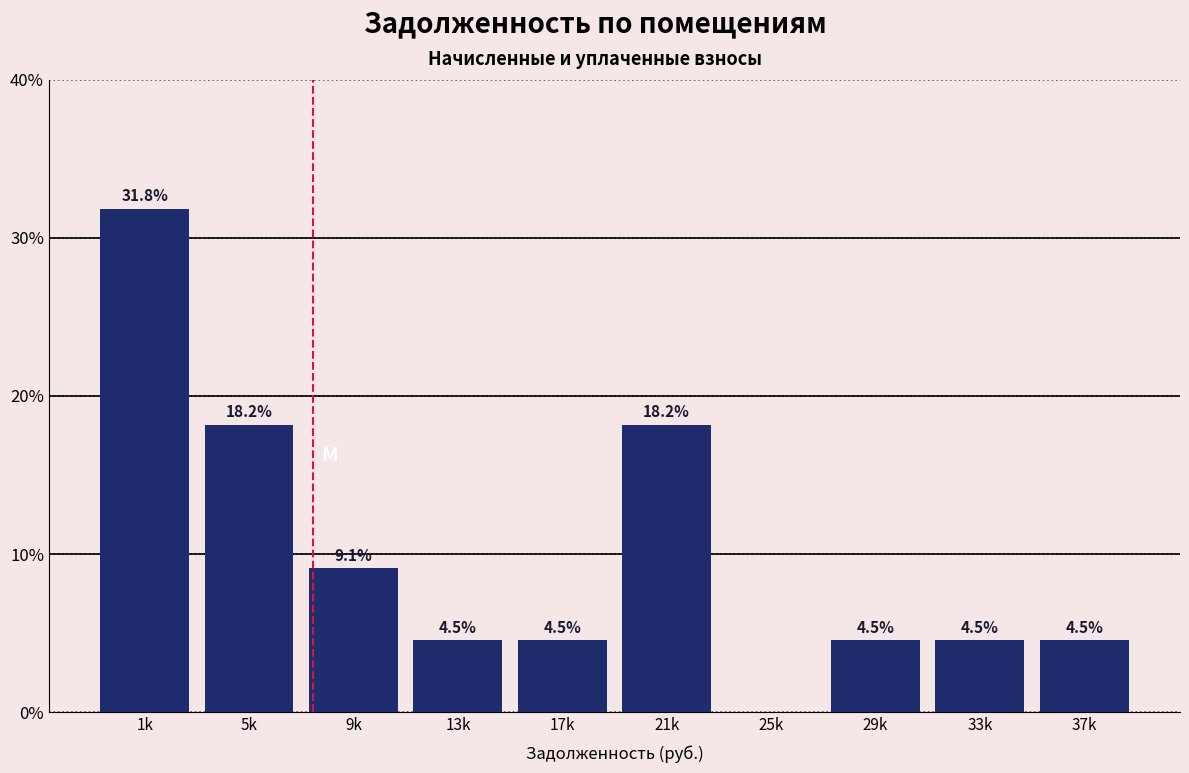

Reading right to left, what are all the values shown in this chart?

37k=4.5	33k=4.5	29k=4.5	25k=0.0	21k=18.2	17k=4.5	13k=4.5	9k=9.1	5k=18.2	1k=31.8